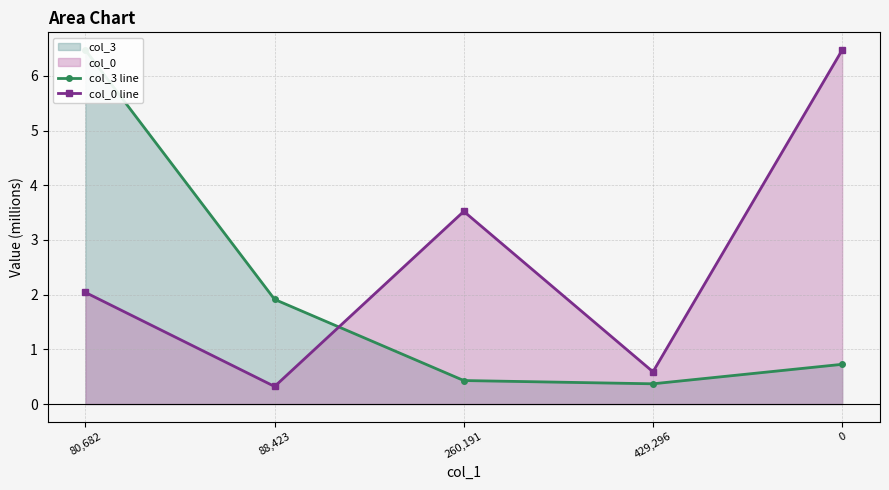

True or false: col_3 line has more than 1 points higher than both neighbors.

False